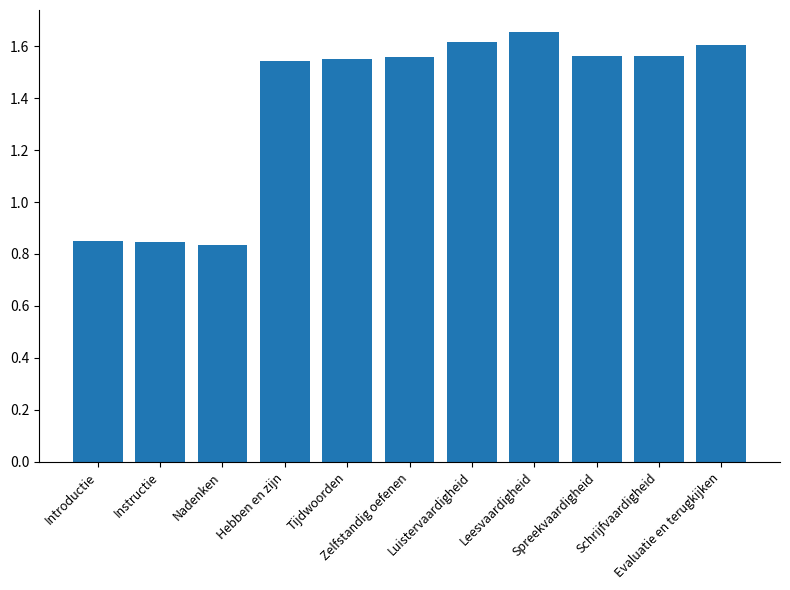

True or false: the data shows 0.5 at Leesvaardigheid.

False